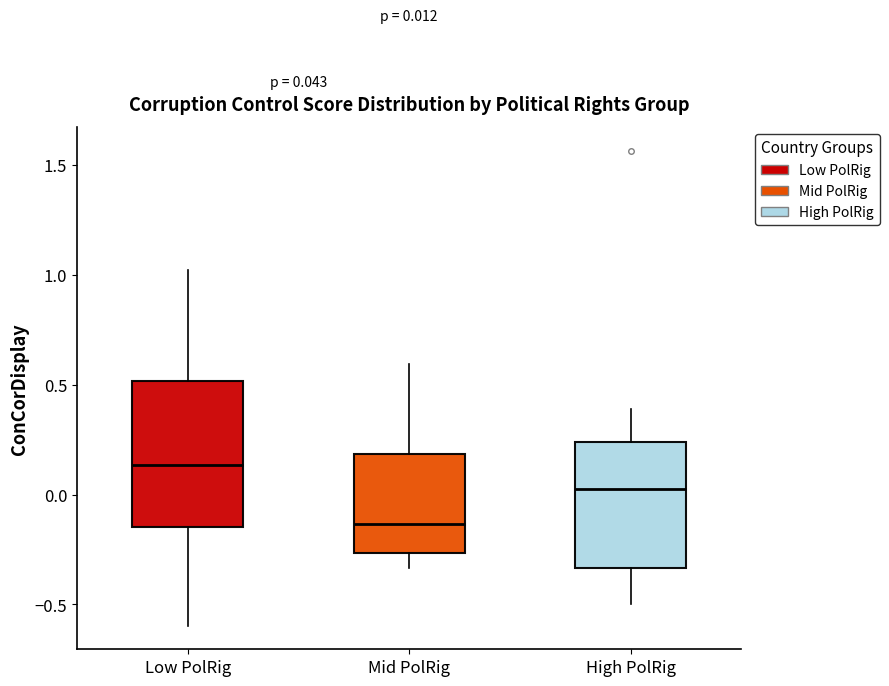

Which box's median line is the highest?

Low PolRig